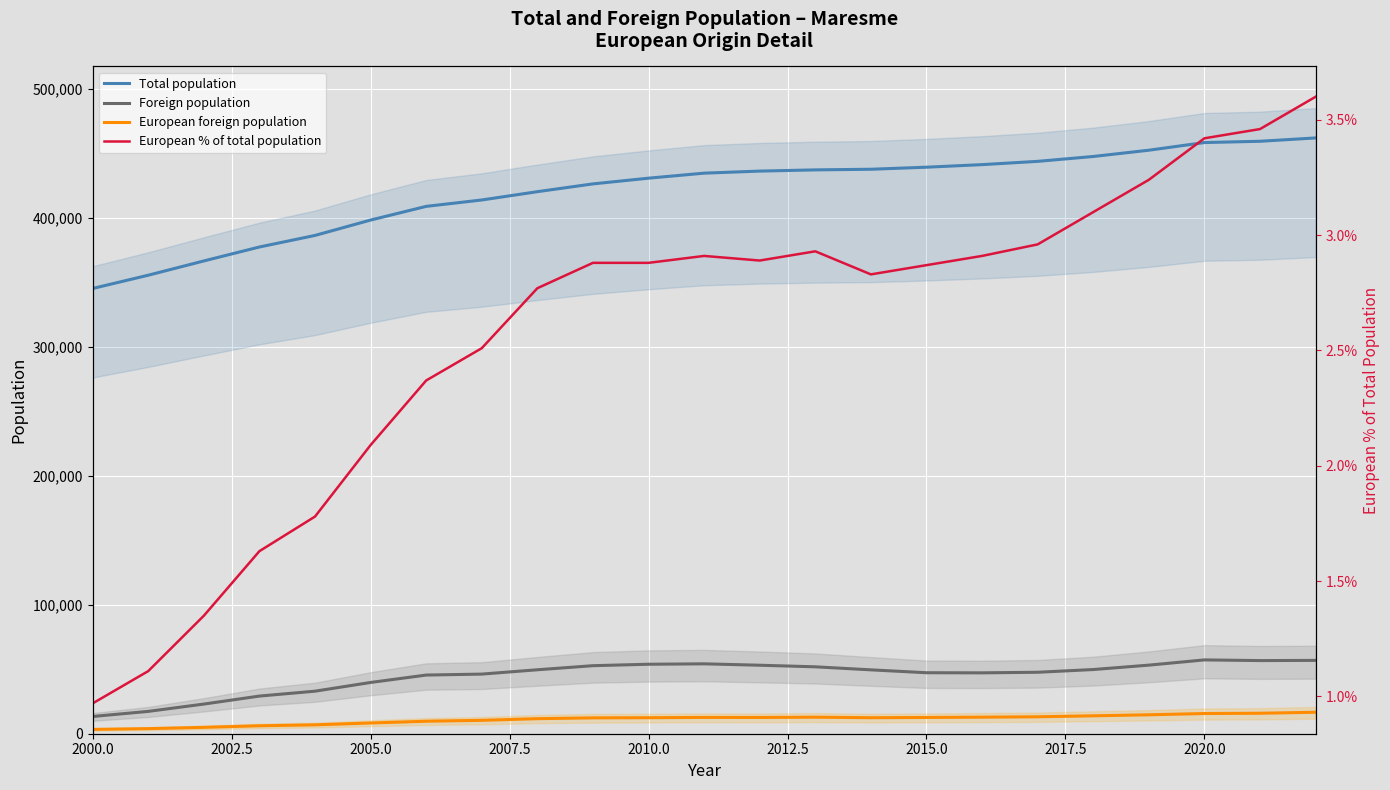

True or false: Total population and European % of total population intersect in this chart.

False